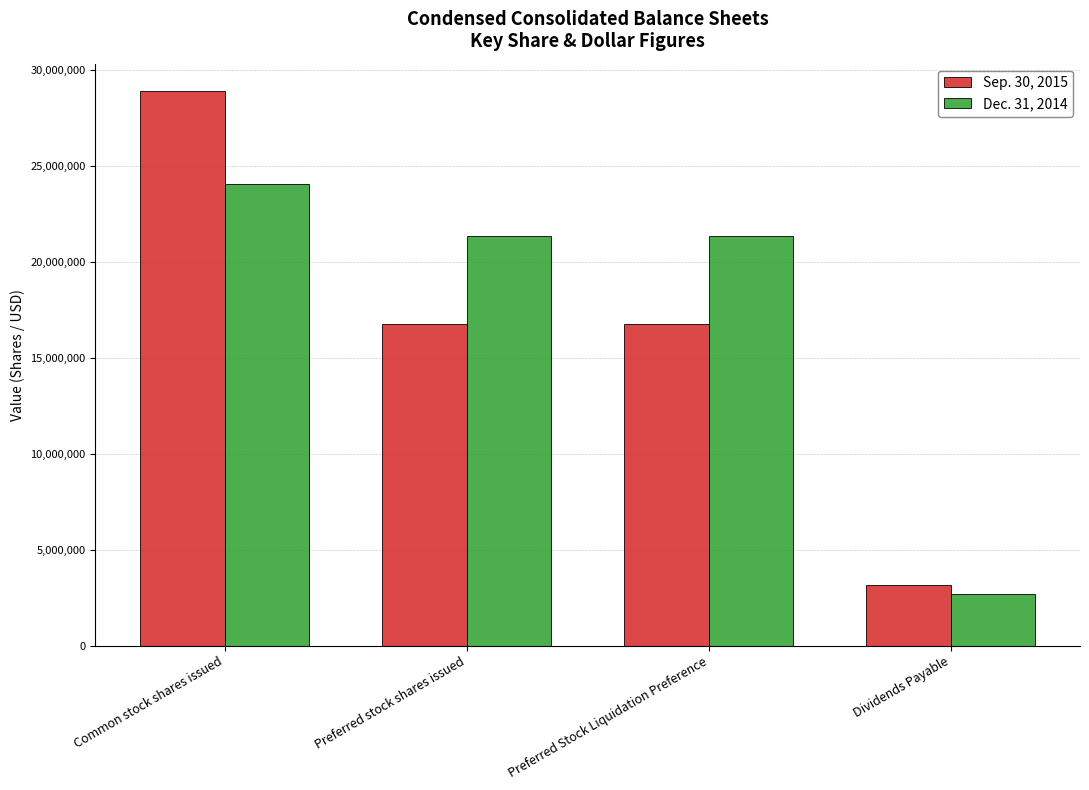

How many data points in Dec. 31, 2014 are less than 21363000?

1